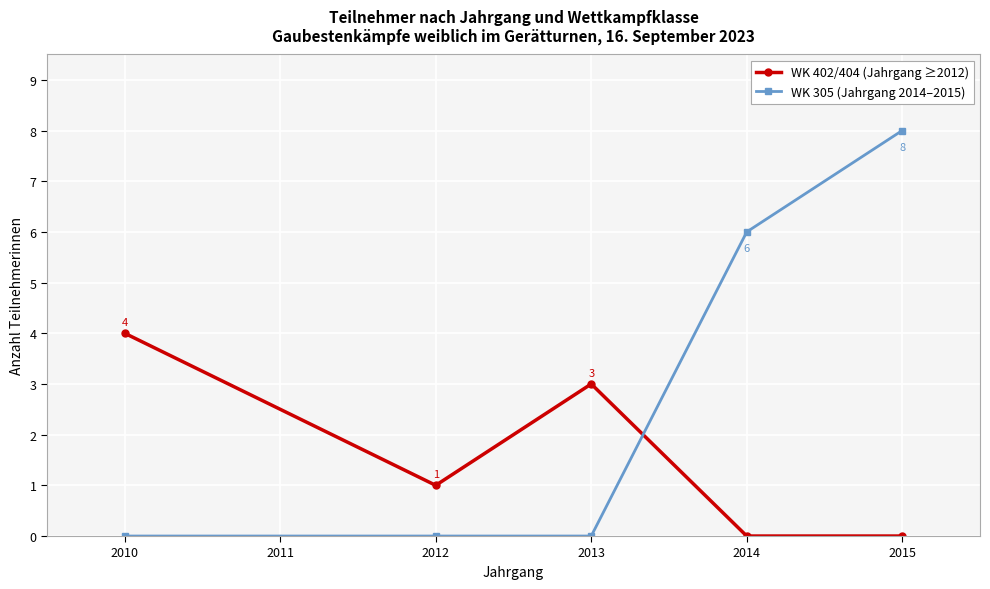

What is the value of the WK 305 (Jahrgang 2014–2015) point at the 4th from the left?

6